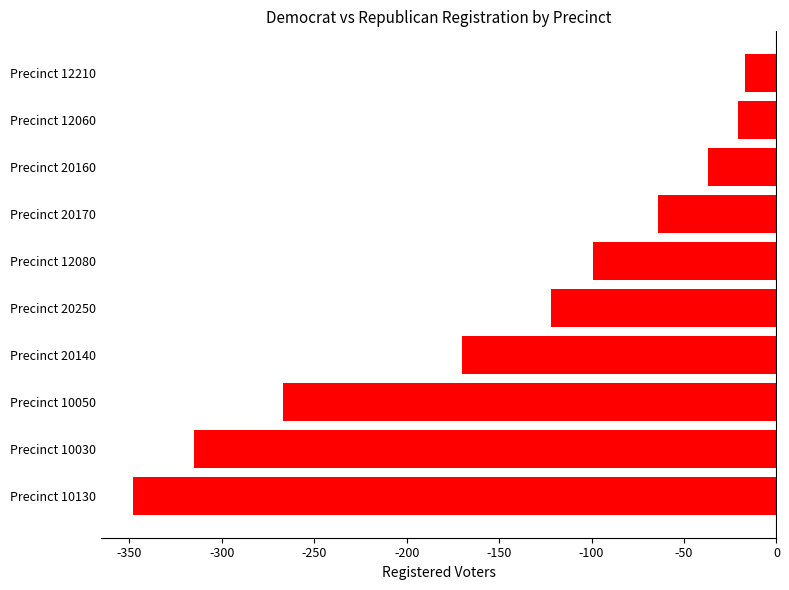

What is the greatest value displayed?

-17